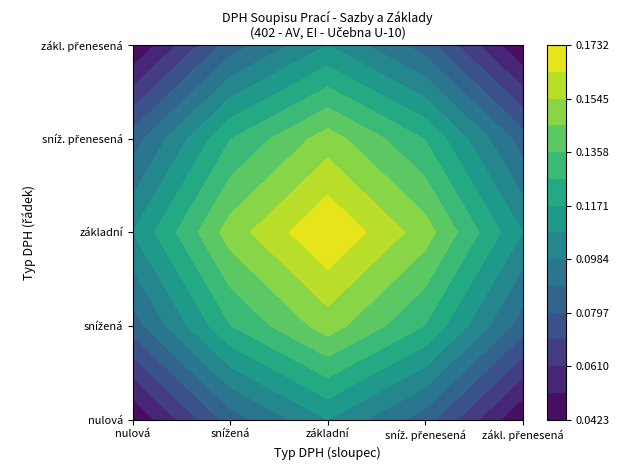

Which series changed the most between 0 and 1?

základní